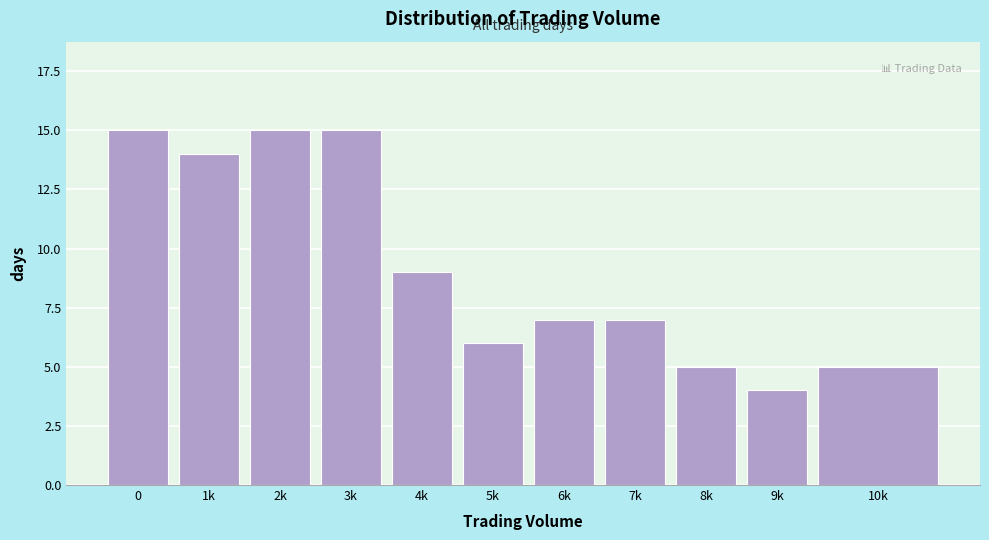

Reading left to right, transcribe all the data shown in this chart.

15	14	15	15	9	6	7	7	5	4	5